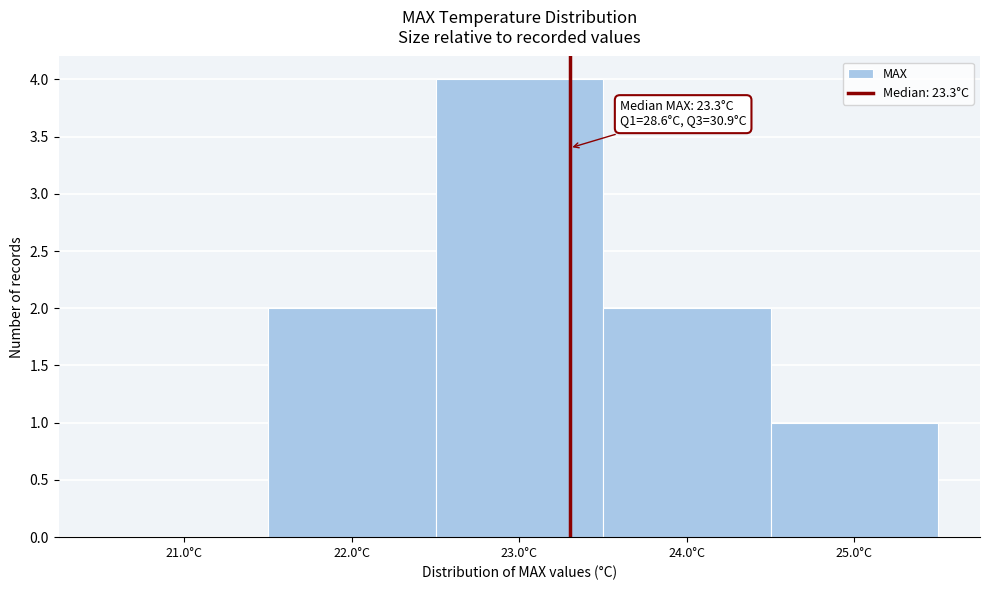

Over which range of the x-axis is the bar tallest?

22.5 to 23.5